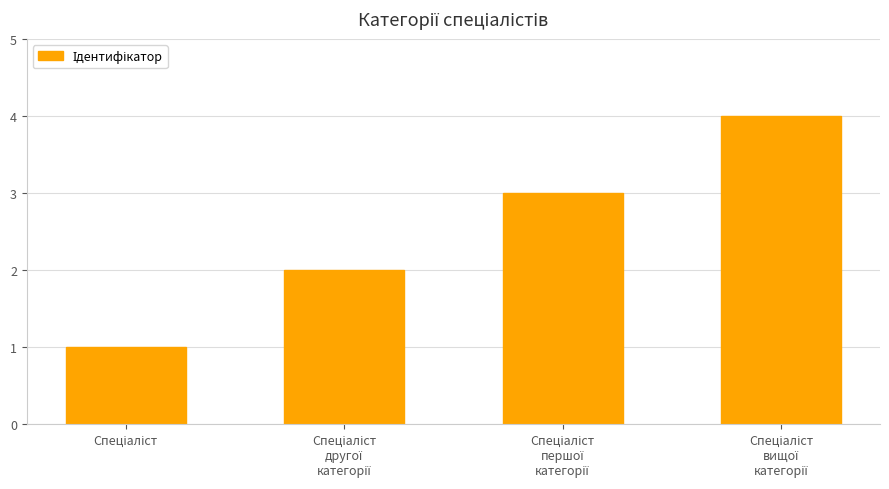

What is the difference between the maximum and minimum values?

3